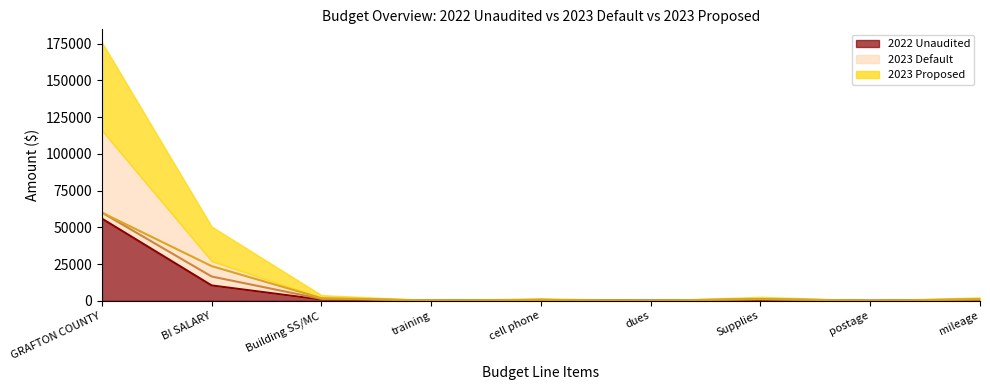

At which category does 2022 Unaudited Line reach its first local peak?

cell phone